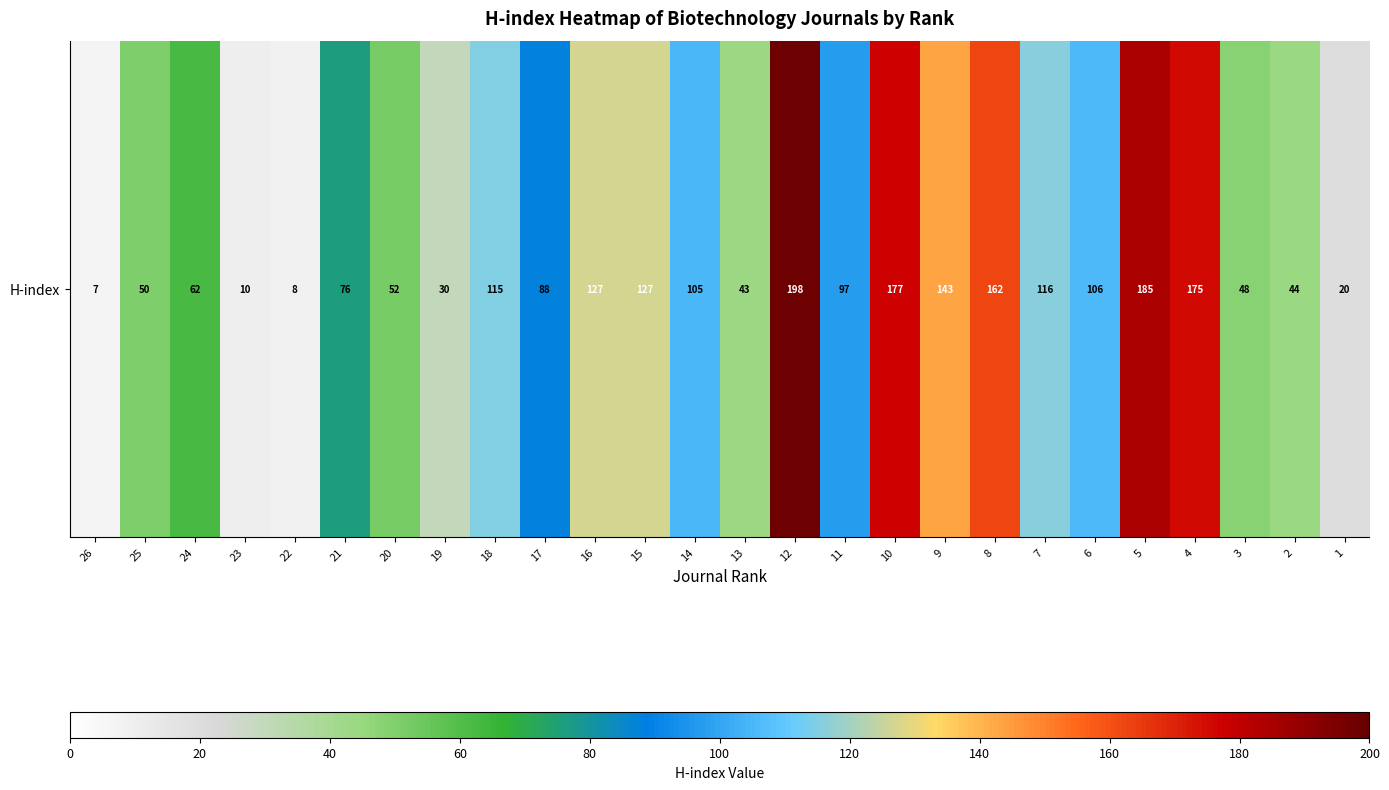

What is the ratio of the value at 8 to the value at 13?

3.8